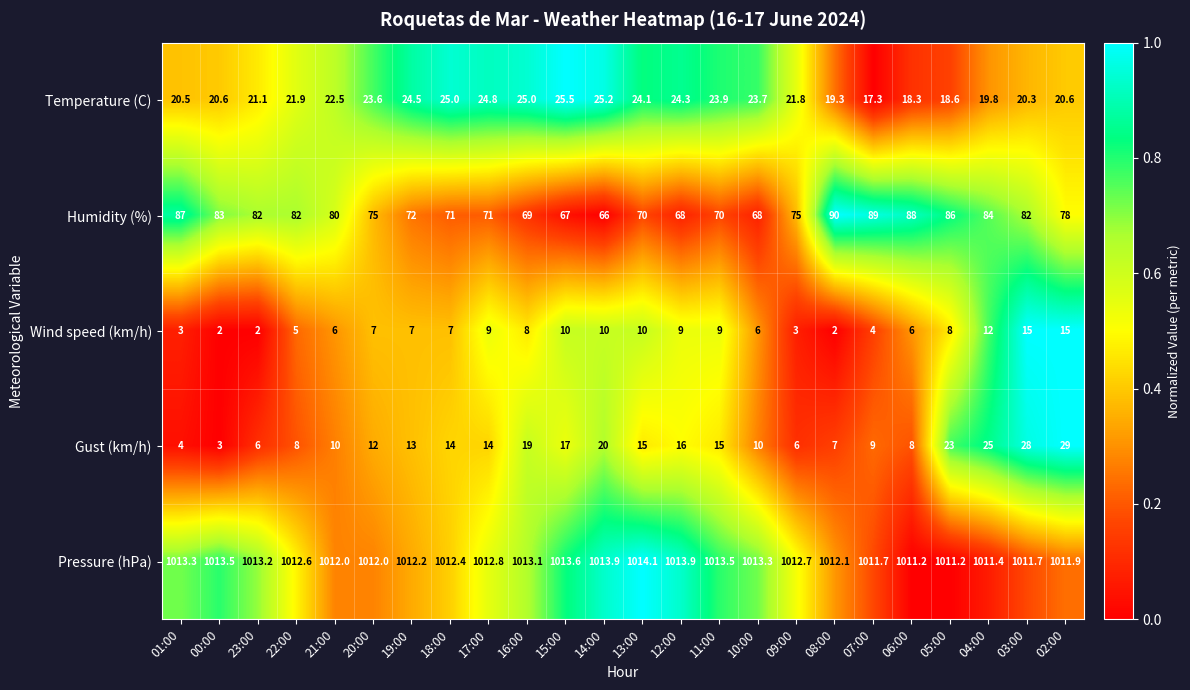

The Humidity (%) series shows 22.7 at 21:00. True or false?

False